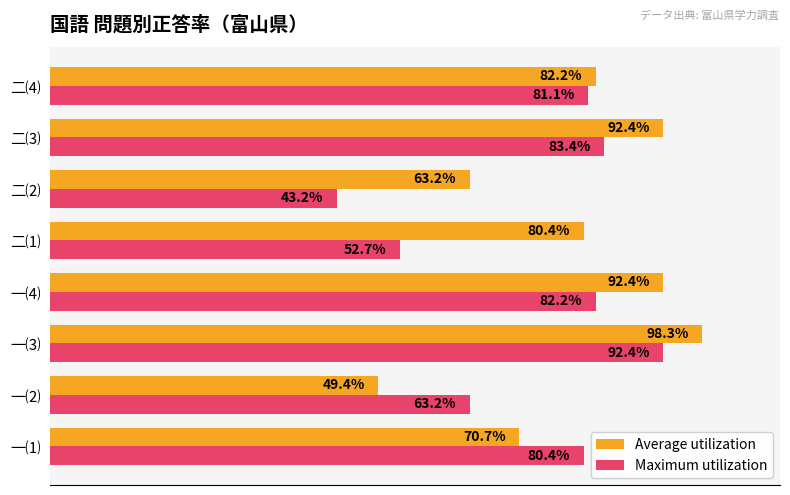

Which series has the widest spread of values?

Maximum utilization